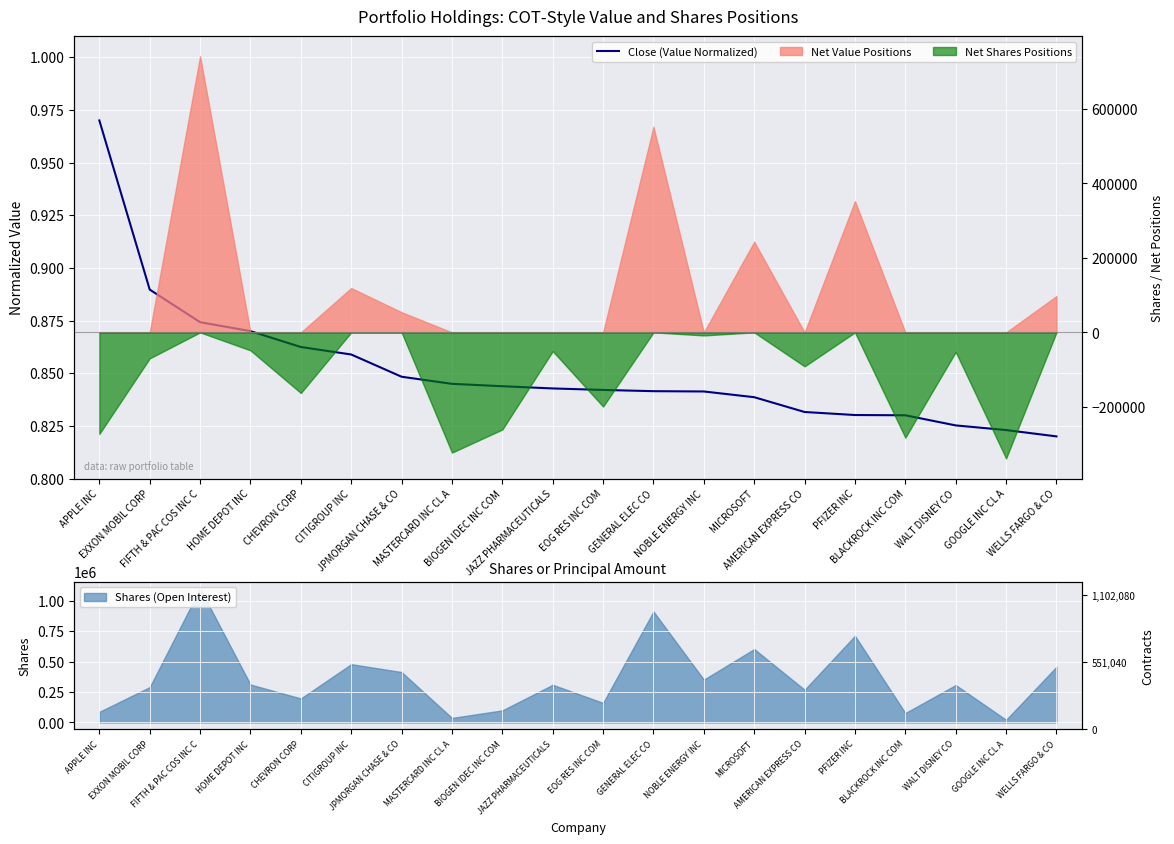

True or false: the data shows 0.8 at GENERAL ELEC CO.

True